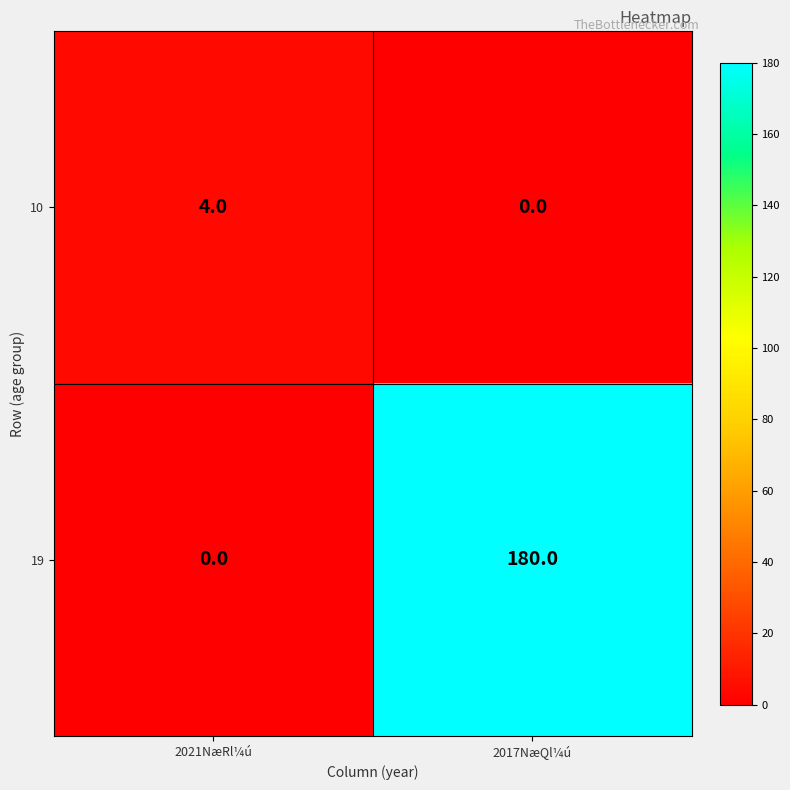

At which category is the sum across all series the highest?

2017NæQl¼ú